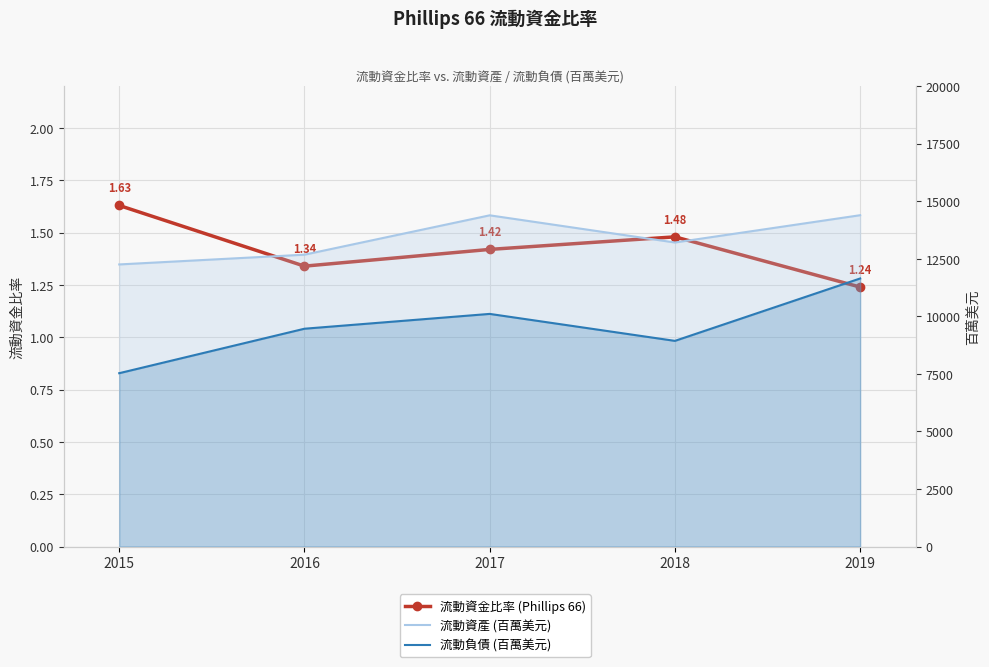

What is the sum of all 流動負債 (百萬美元) values?

47682.0